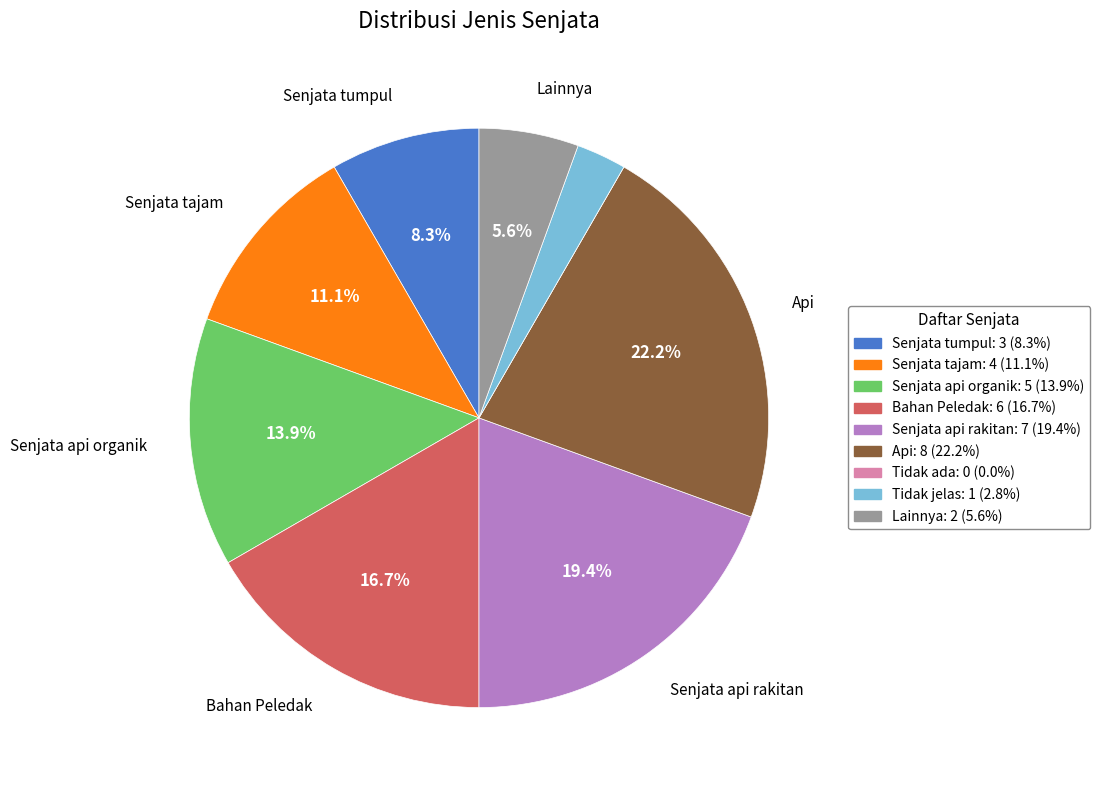

What percentage is NOT represented by Senjata api rakitan?

80.6%